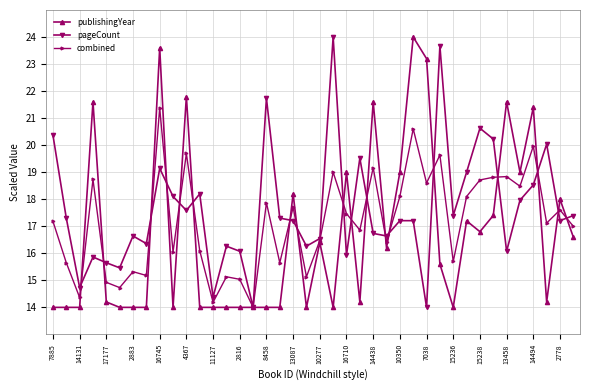

What is the value of the publishingYear point at the 31st from the left?

14.0